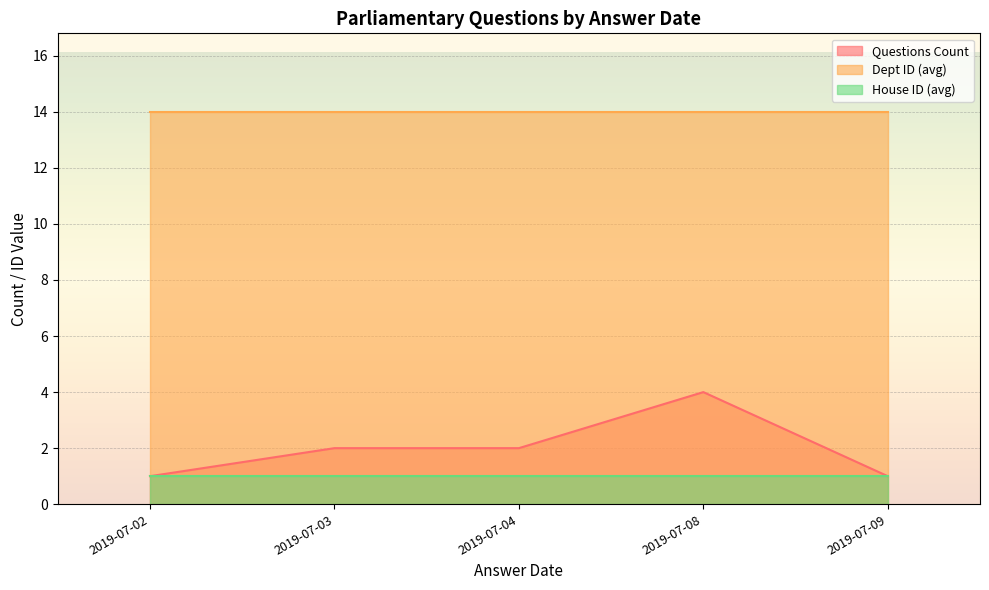

What value does the Dept ID (avg) series have at 2019-07-04?

14